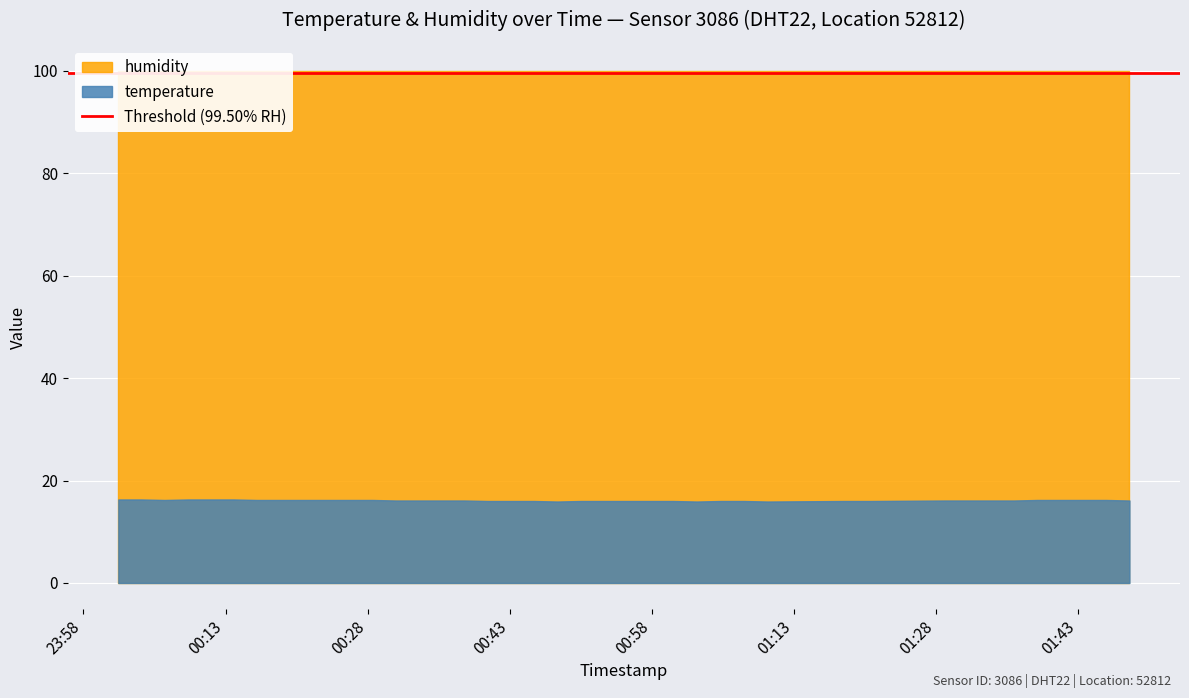

What is the total value across all series at 2023-05-23T01:36:14?

116.0